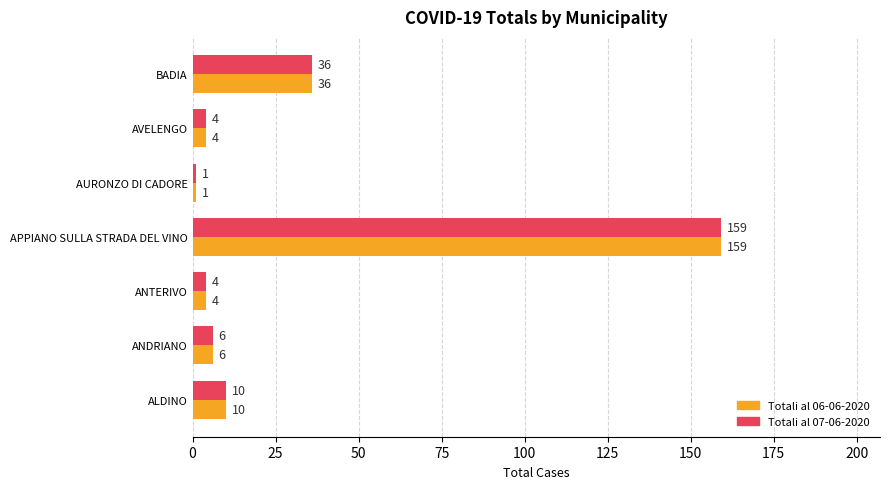

Is it true that Totali al 07-06-2020 equals 4 at ANTERIVO?

True